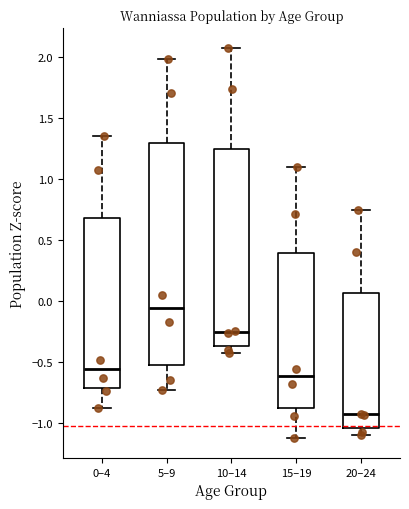

Which box's median line is the lowest?

20–24